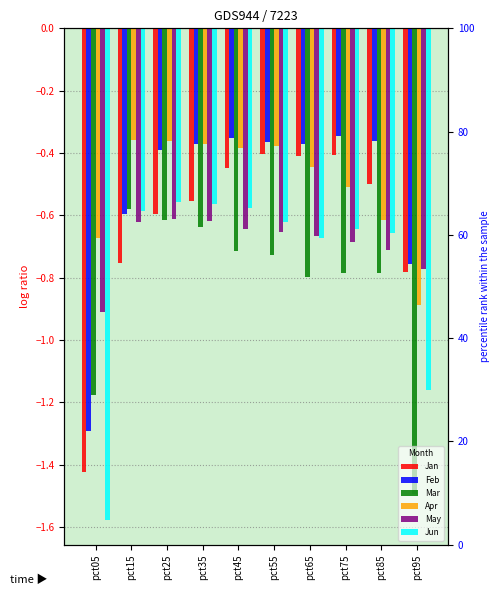

What is the sum of the Jun values at pct35 and pct55?

-1.2